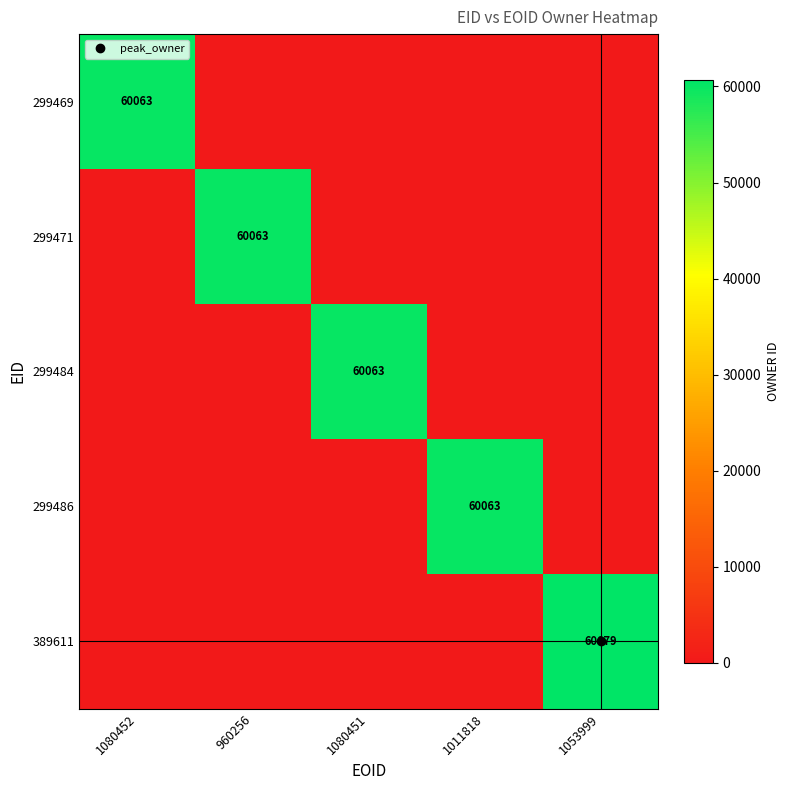

Is it true that 299484 equals 60063 at 1080451?

True